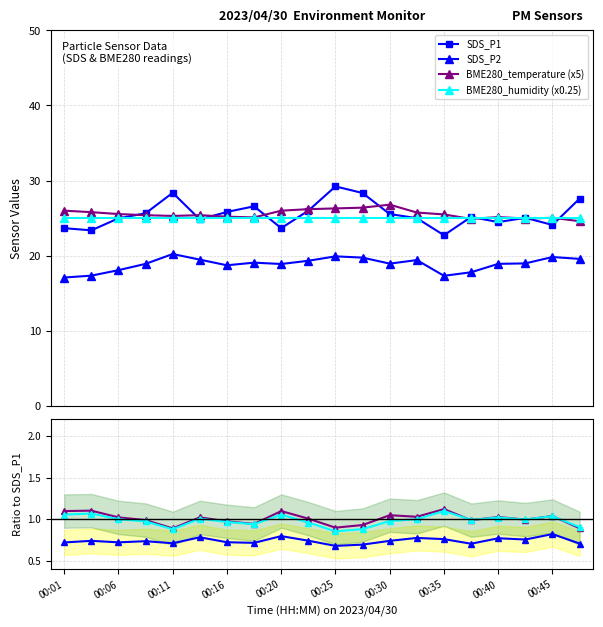

Which series changed the most between 00:25 and 00:47?

BME280_temperature